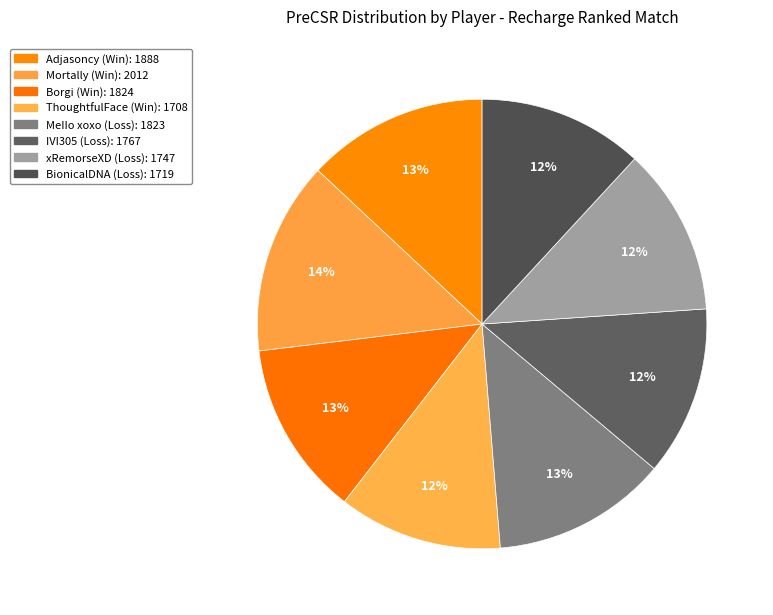

Is Adjasoncy the majority of the pie?

No